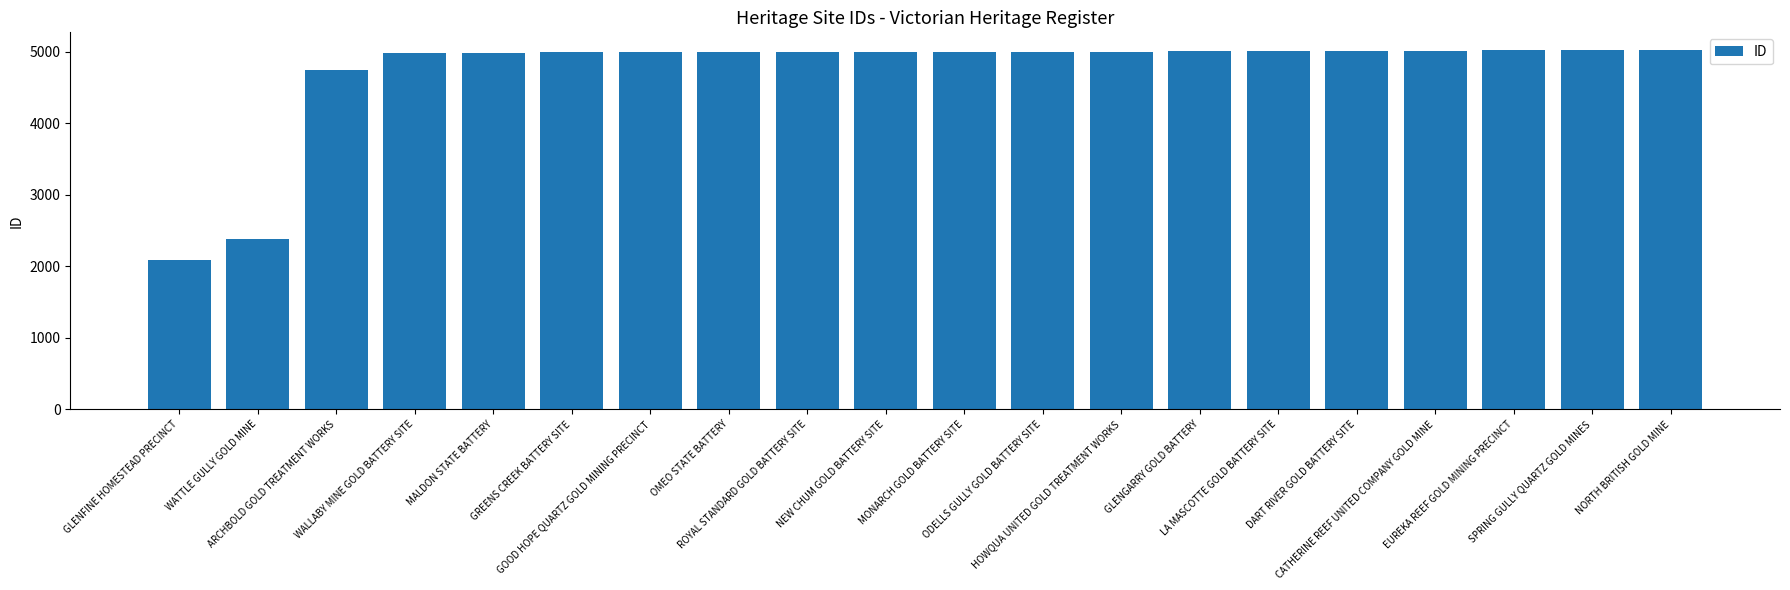

What is the greatest value displayed?

5020